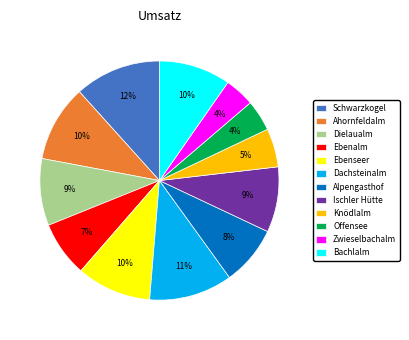

Which has a higher value, Offensee or Bachlalm?

Bachlalm